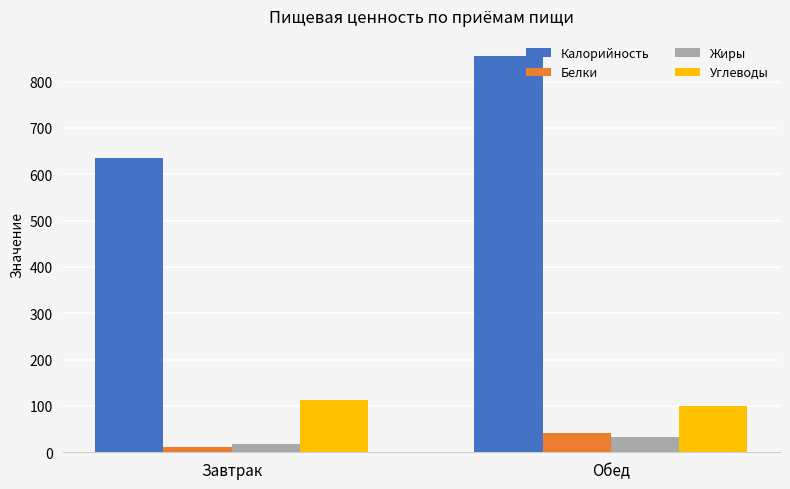

Which series has the largest range (max minus min)?

Калорийность